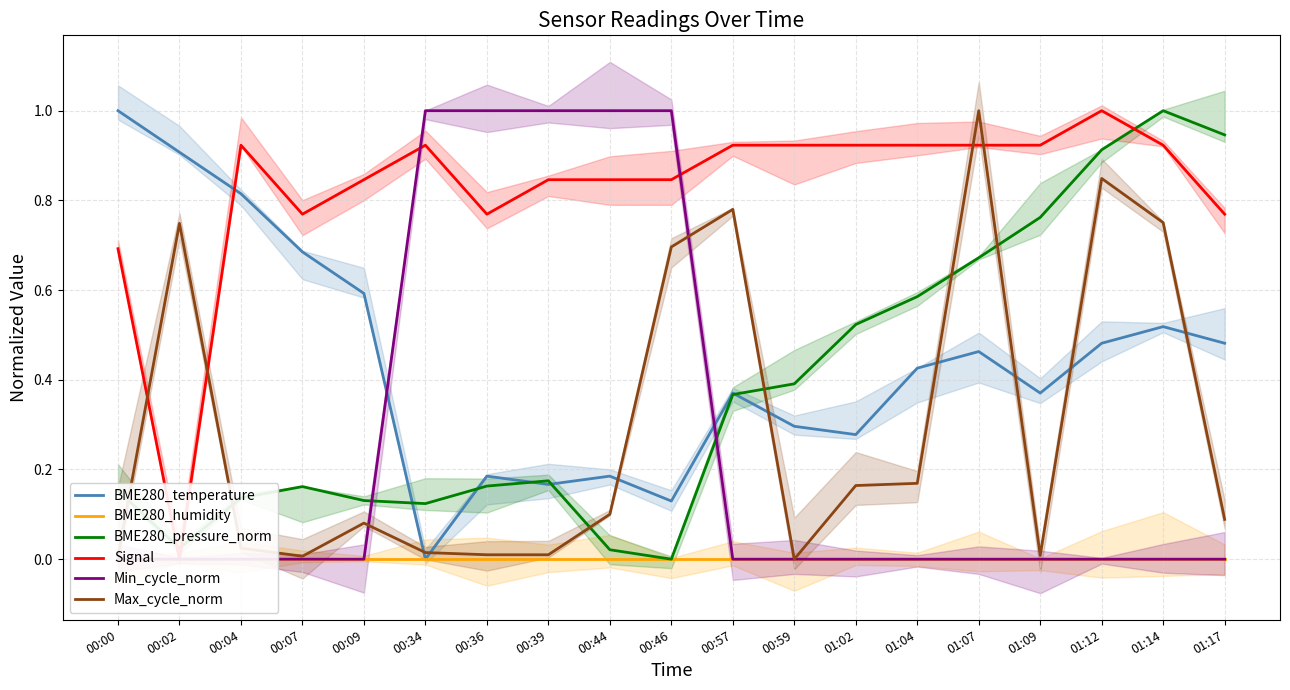

At how many categories does at least one series exceed 0?

19